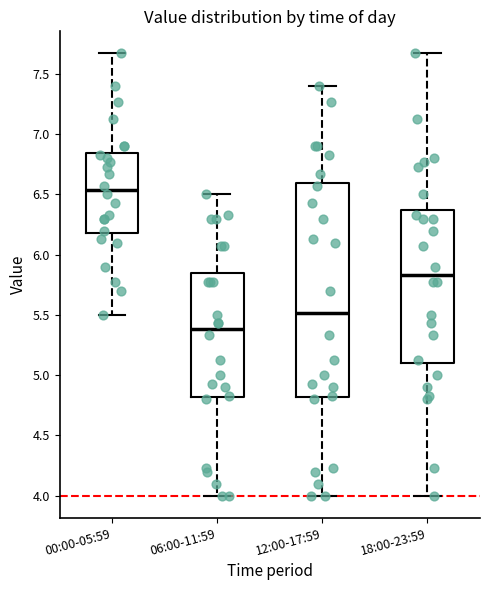

Reading left to right, transcribe this box plot: for each box, give where its median line is, the range the box spans, and where its two whiskers end, as read against the y-axis. The values are not printed on the chart, so give them approximately, as read against the axis.

00:00-05:59: median 6.55, box 6.20 to 6.85, whiskers 5.50 to 7.65
06:00-11:59: median 5.40, box 4.80 to 5.85, whiskers 4.00 to 6.50
12:00-17:59: median 5.50, box 4.80 to 6.60, whiskers 4.00 to 7.40
18:00-23:59: median 5.85, box 5.10 to 6.35, whiskers 4.00 to 7.65